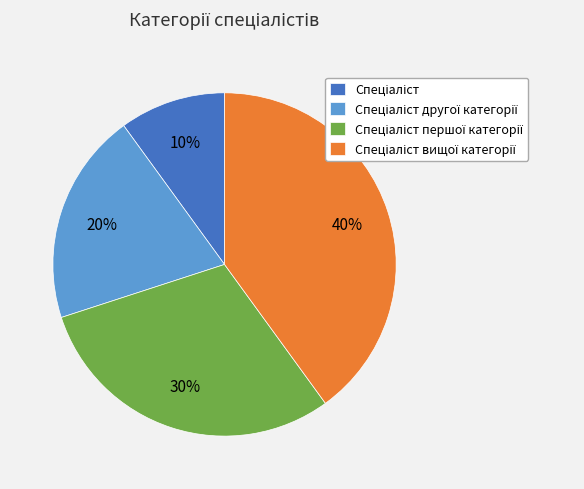

To the nearest percent, what is the difference between the largest and smallest slice percentages?

30%